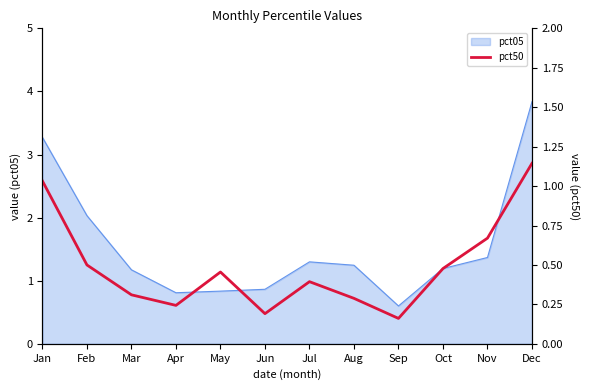

The pct05 series shows 1.3 at Jul. True or false?

True